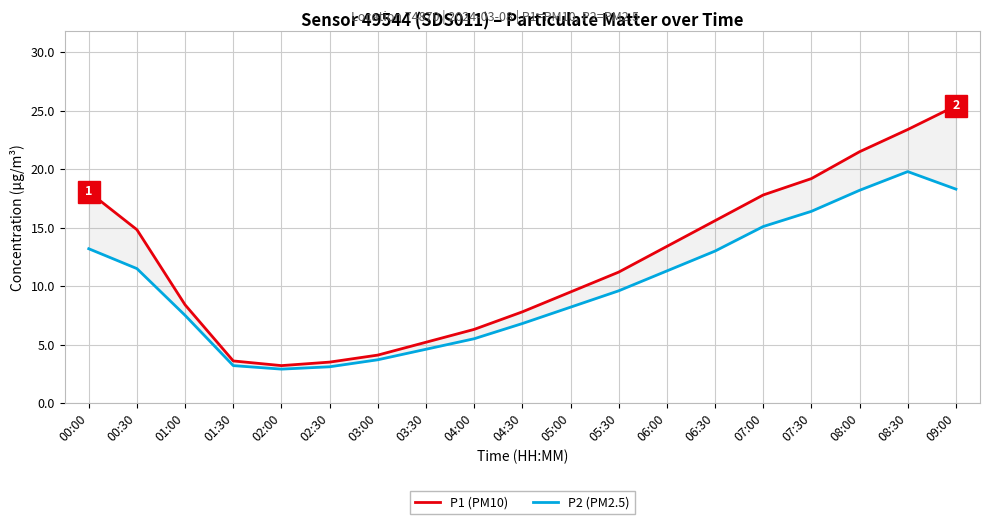

What is the greatest value displayed?

25.4